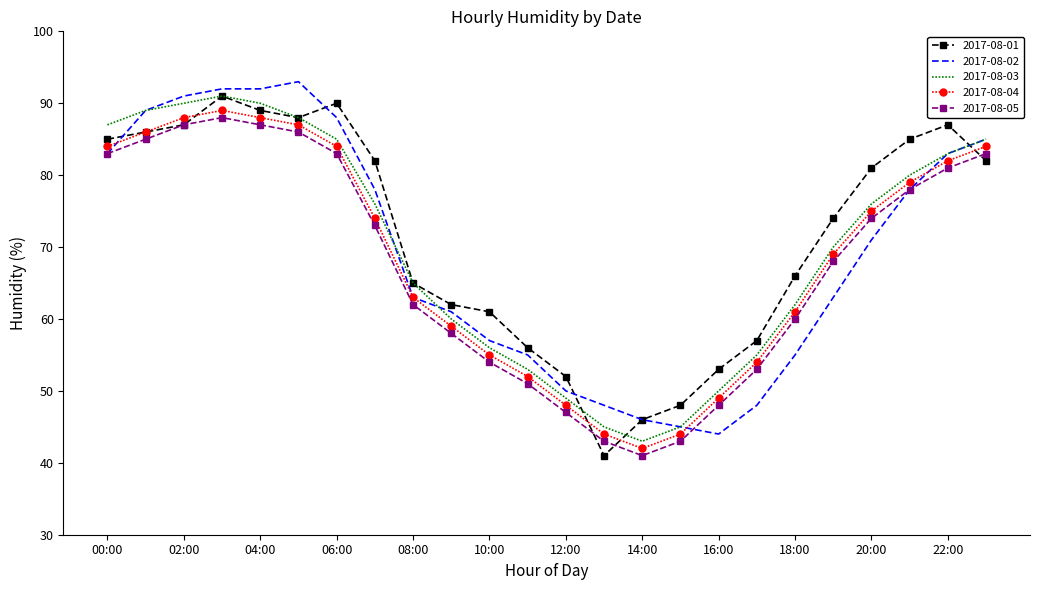

List the series in order of their overall mean, highest first.

2017-08-01, 2017-08-03, 2017-08-02, 2017-08-04, 2017-08-05